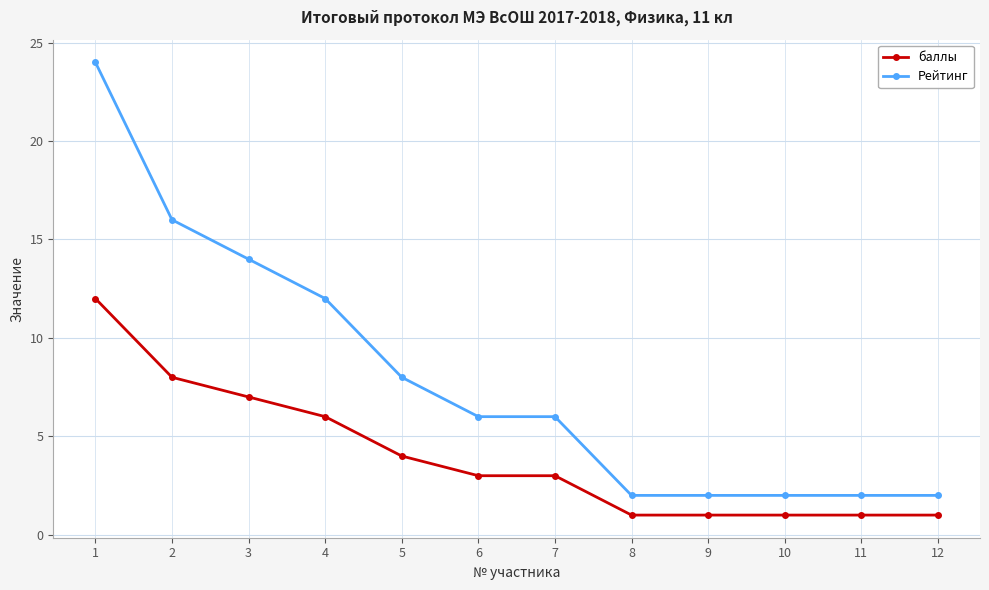

Which series changed the most between 2 and 9?

Рейтинг